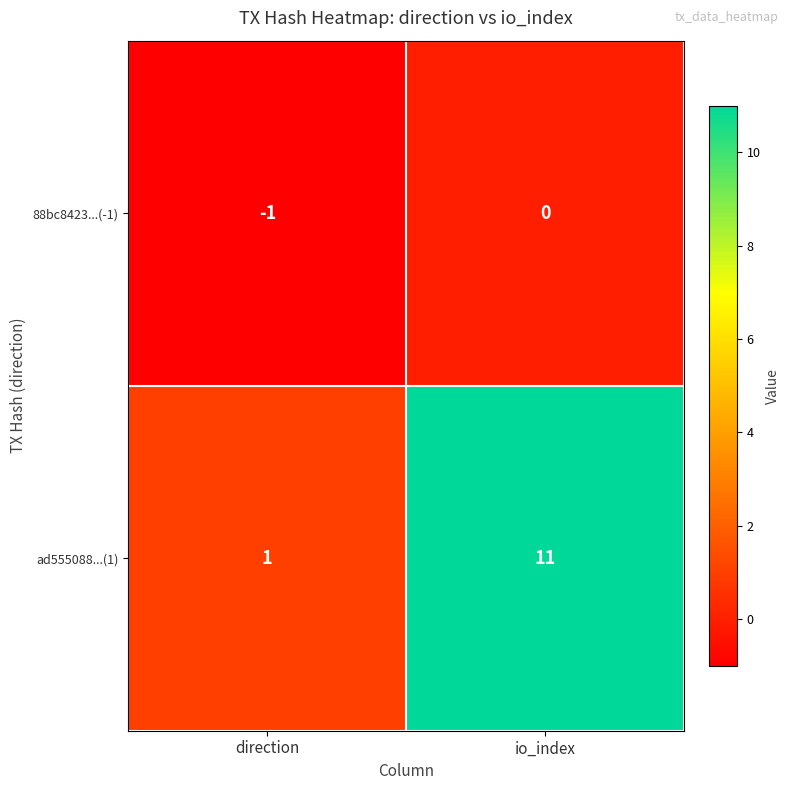

Reading left to right, what are all the values shown in this chart?

88bc8423...(-1): -1	0
ad555088...(1): 1	11